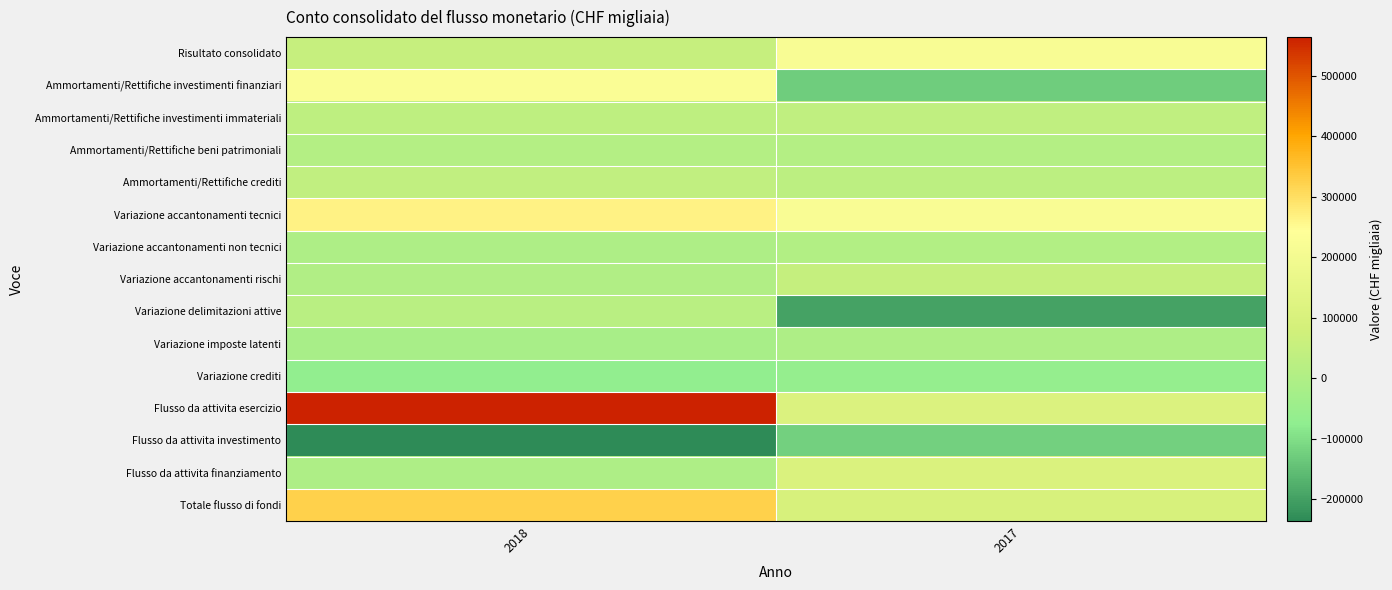

Which category has the lowest value across all series?

2018